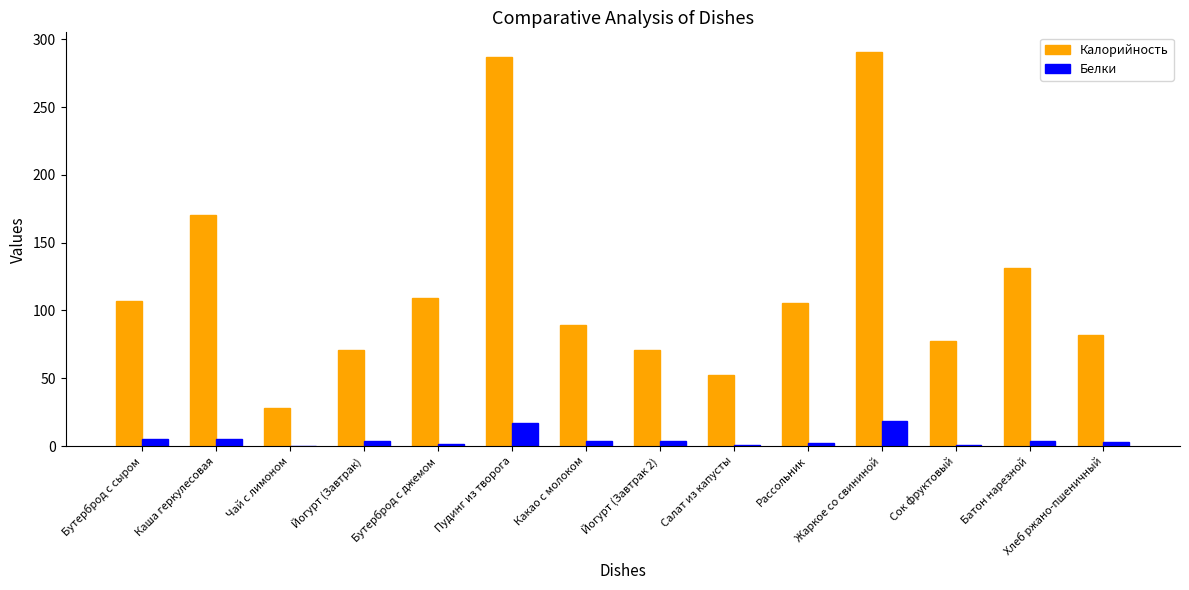

At which label is Калорийность closest to 159?

Каша геркулесовая